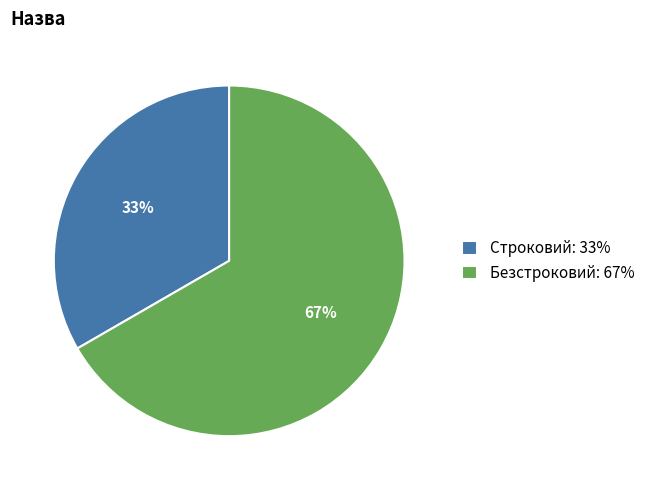

Do Безстроковий: 67% and Строковий: 33% together represent more than half of the pie?

Yes